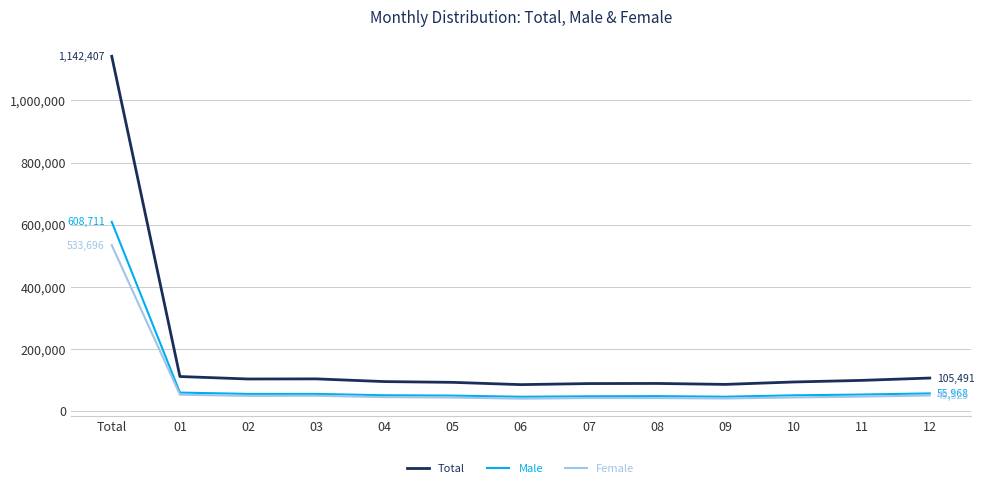

What is the maximum value shown in the chart?

1142407